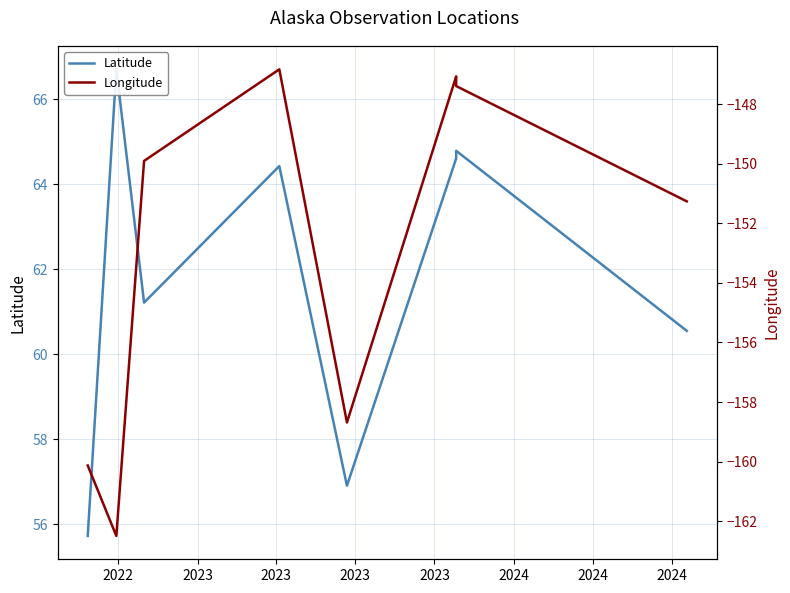

Does the chart display data point markers on the line(s)?

No